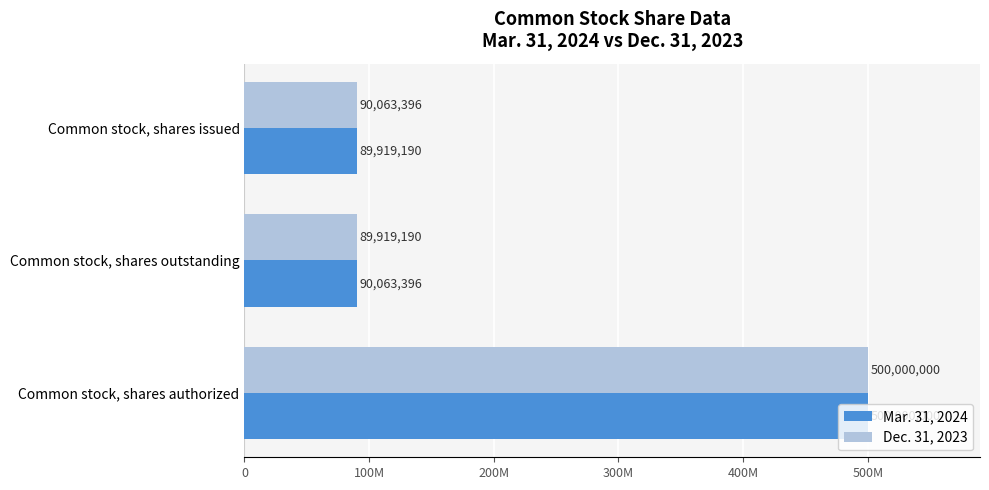

Rank the series by their maximum value, from lowest to highest.

Mar. 31, 2024, Dec. 31, 2023